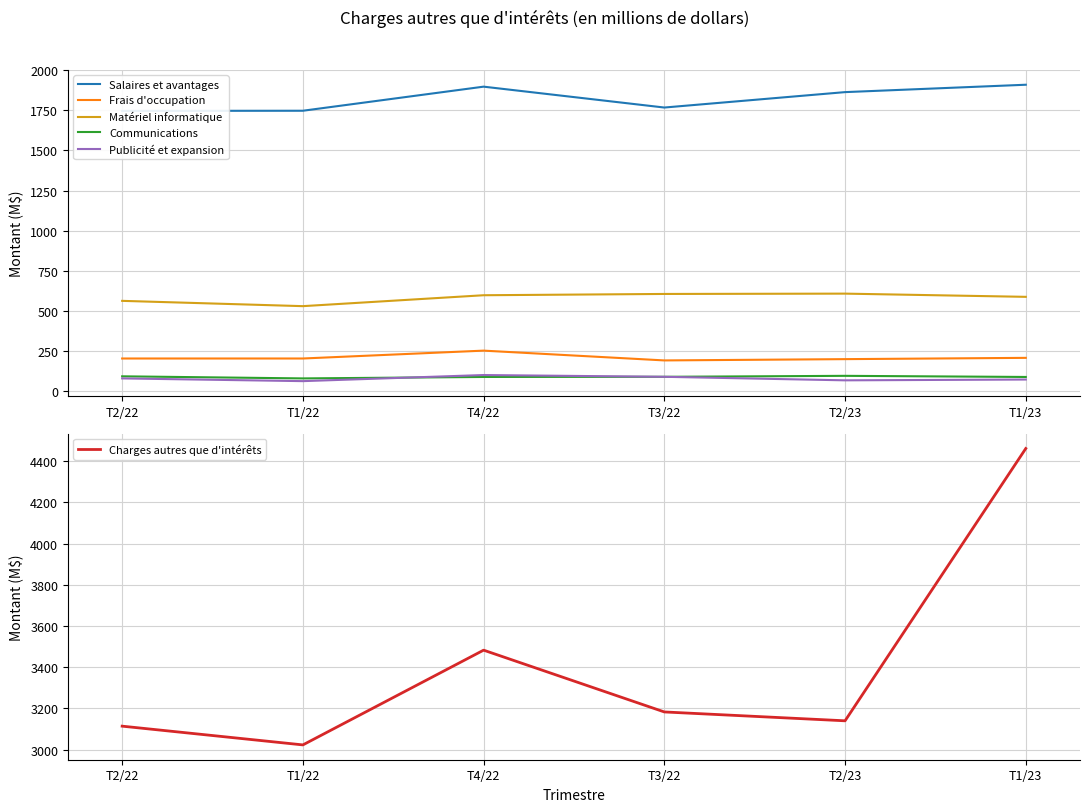

True or false: Matériel informatique and Communications intersect in this chart.

False